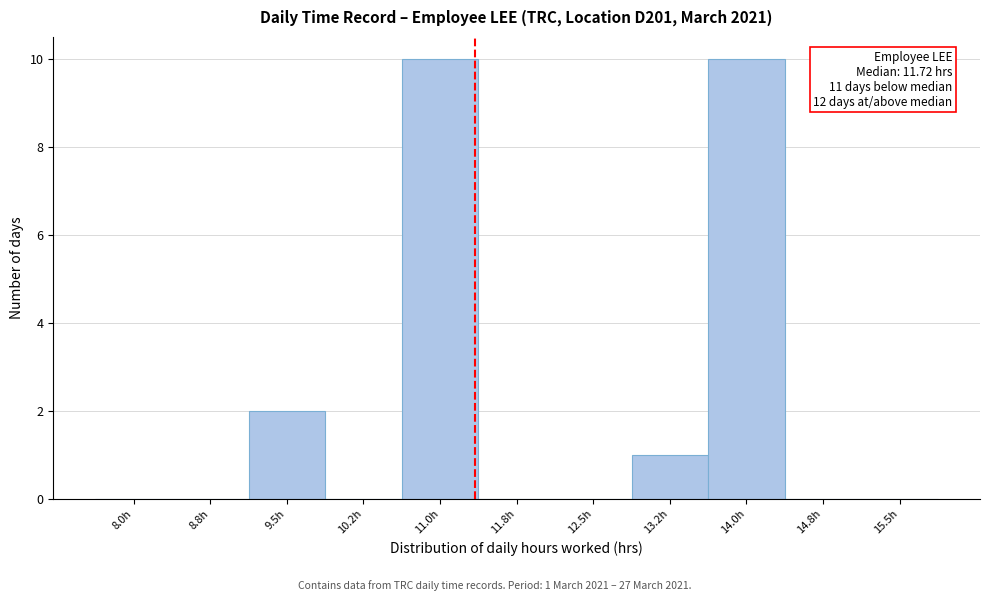

Reading left to right, what are all the values shown in this chart?

8.0h=0	8.8h=0	9.5h=2	10.2h=0	11.0h=10	11.8h=0	12.5h=0	13.2h=1	14.0h=10	14.8h=0	15.5h=0